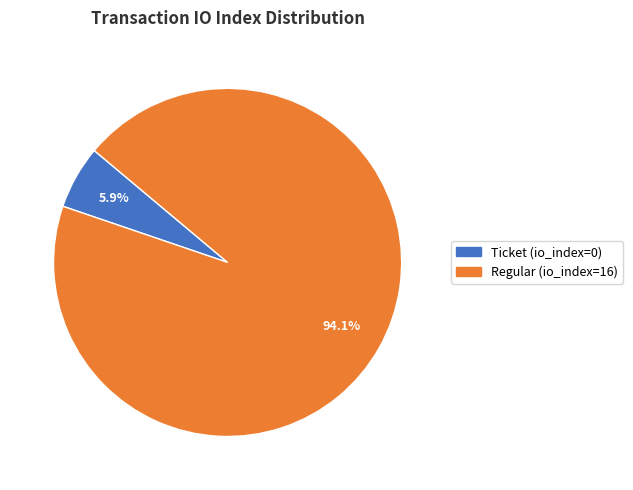

Which has a higher value, Regular (io_index=16) or Ticket (io_index=0)?

Regular (io_index=16)